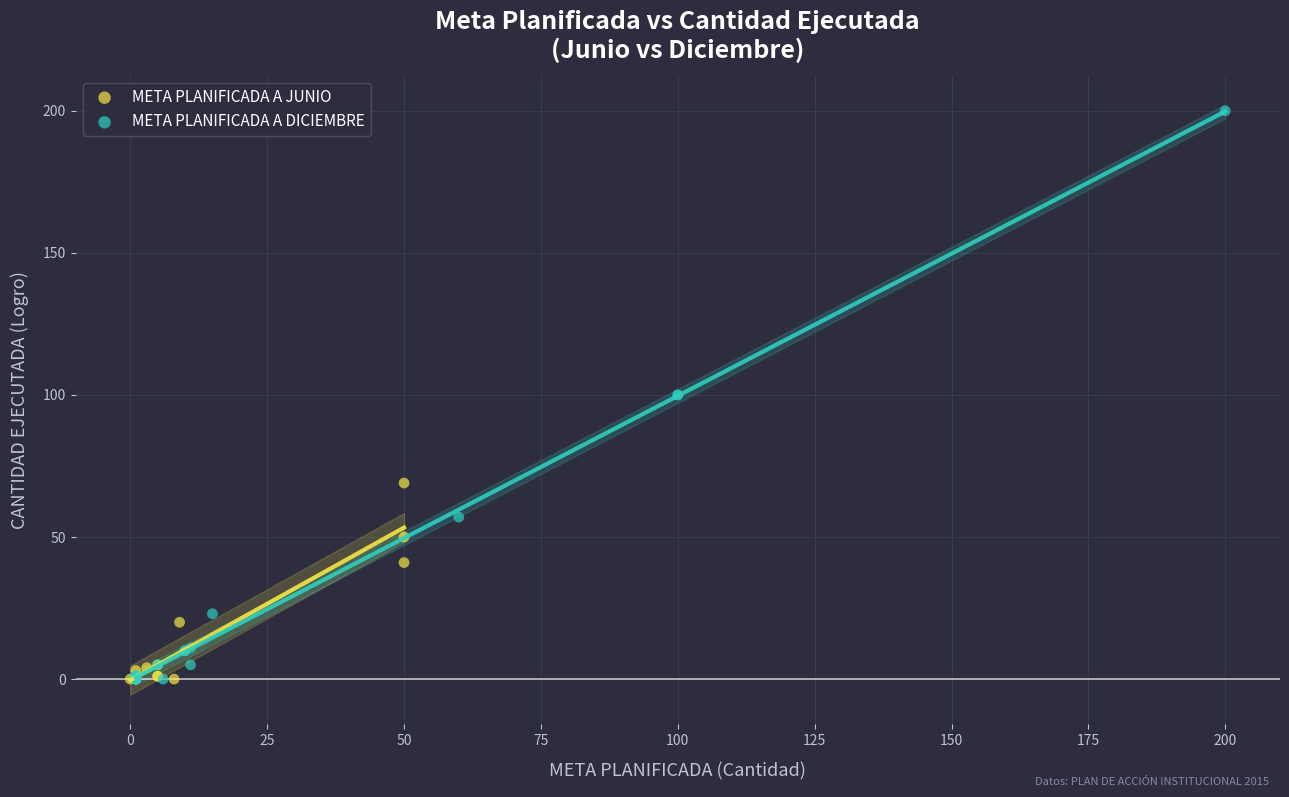

Which series has the largest Y range (max minus min)?

META PLANIFICADA A DICIEMBRE